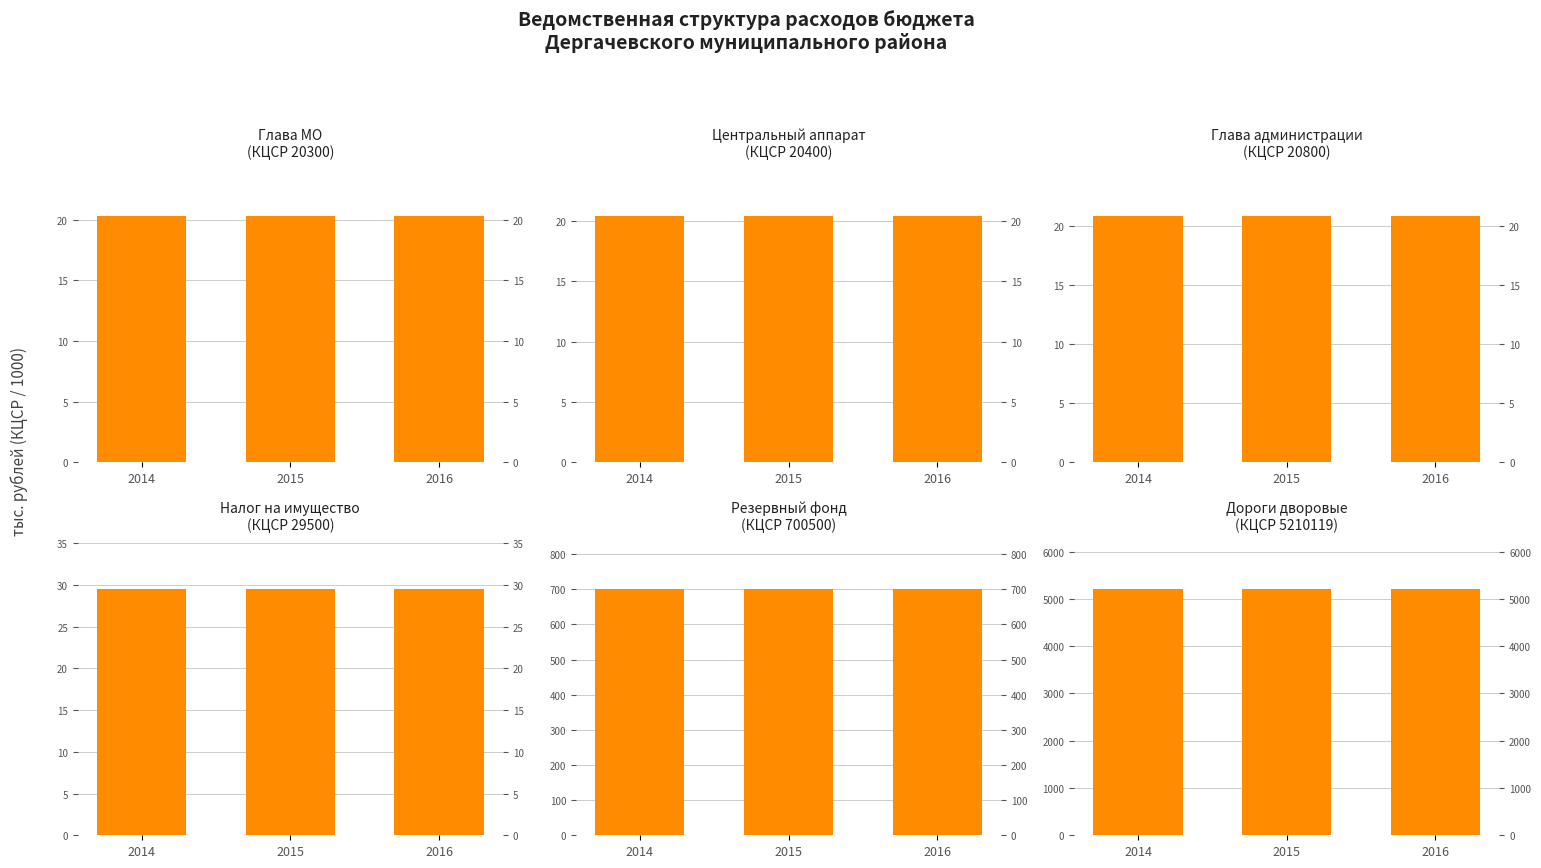

What is the highest value of the Налог на имущество (КЦСР 29500) series?

29.5